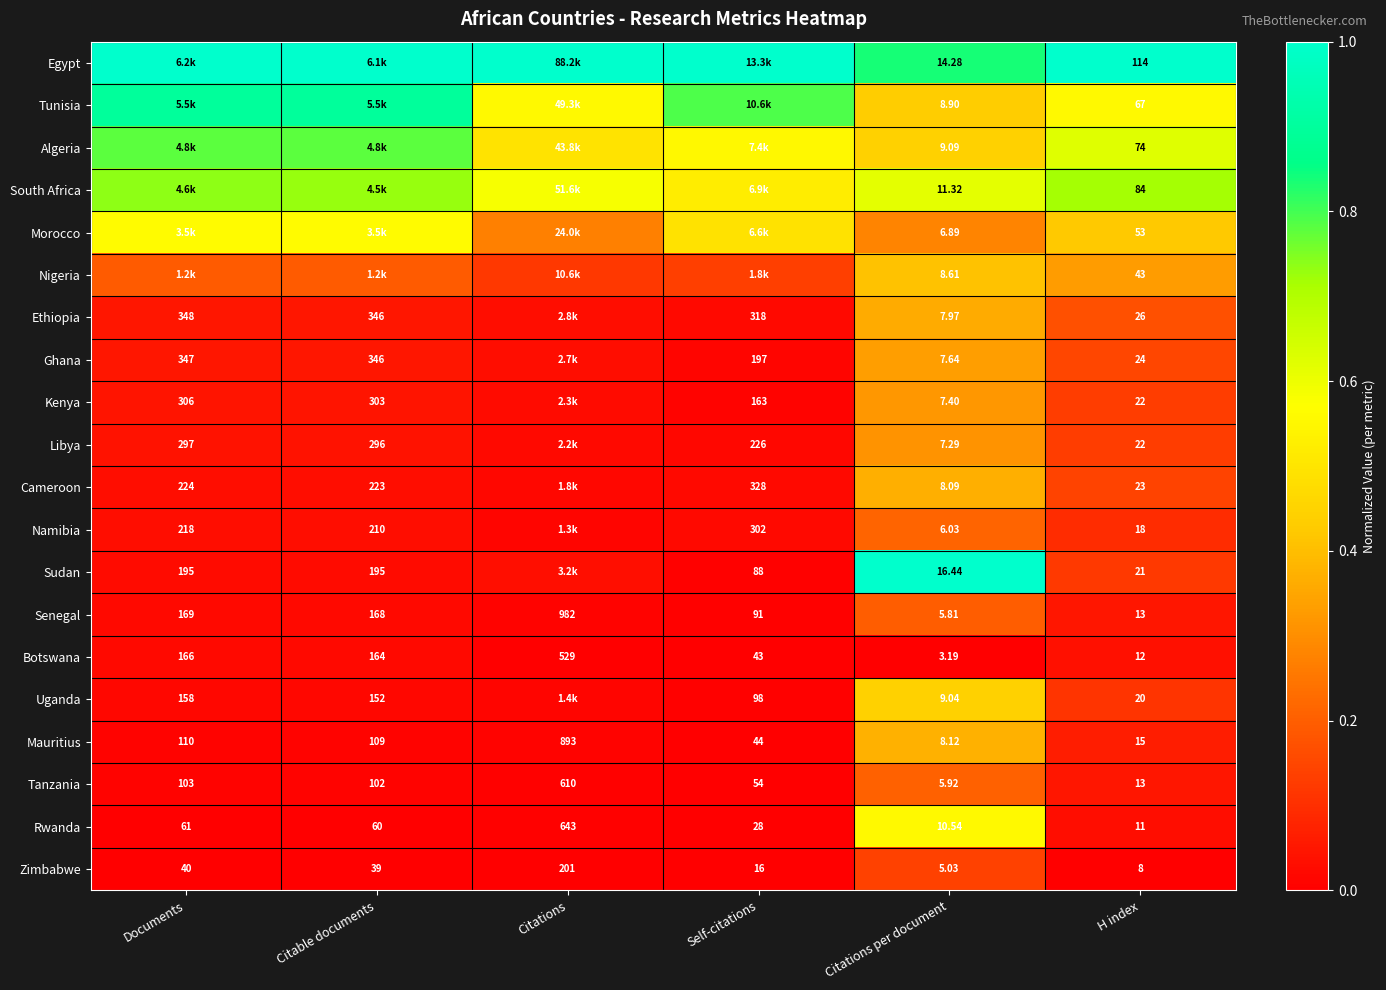

Where is Botswana nearest to the value 266?

Documents